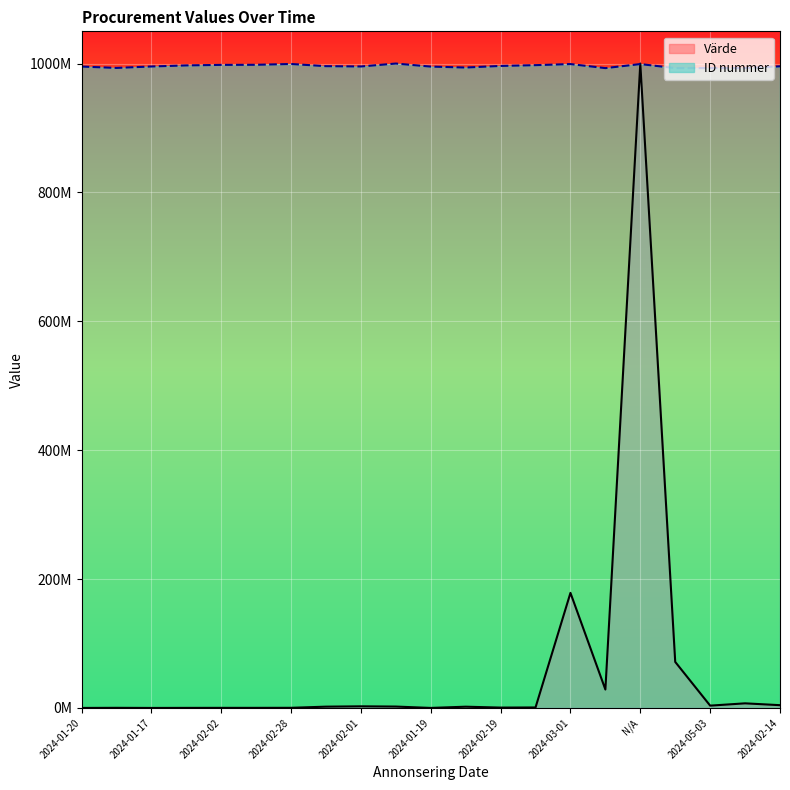

True or false: Värde and ID nummer cross at least once.

True